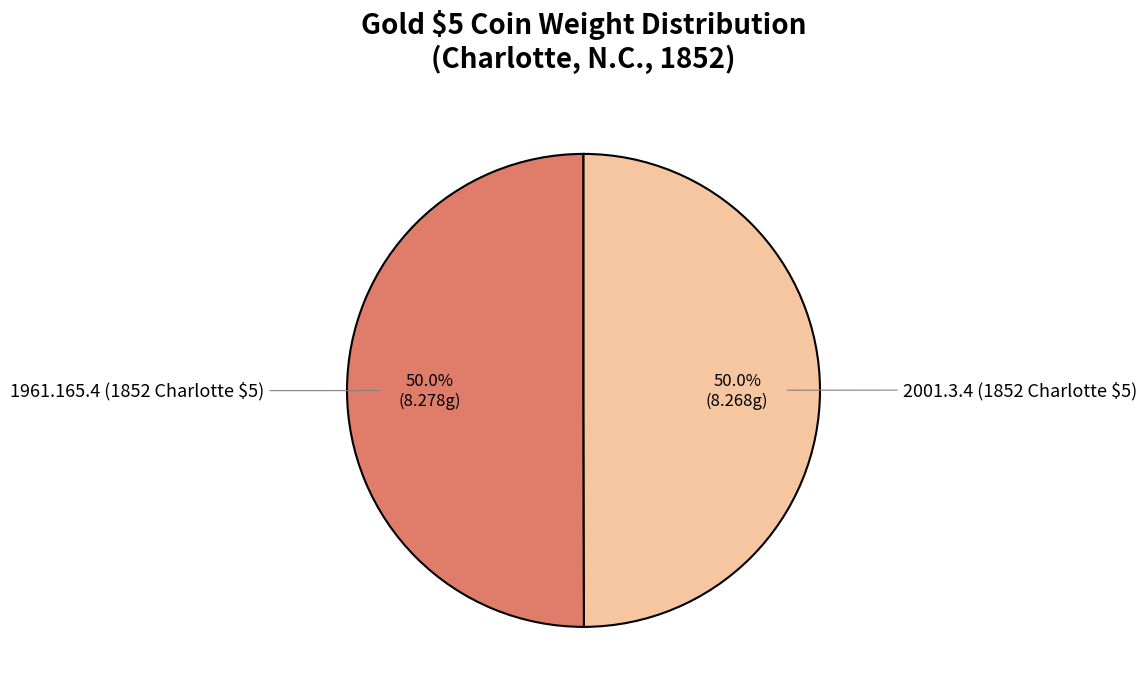

What percentage is NOT represented by 1961.165.4 (1852 Charlotte $5)?

50.0%